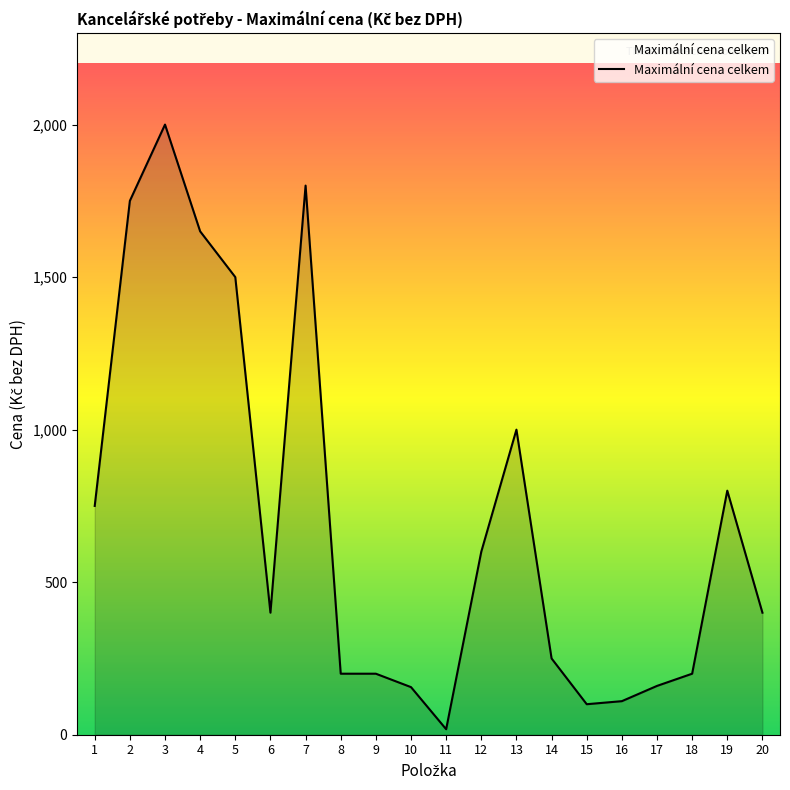

Is it true that the value at 7 is 1800?

True